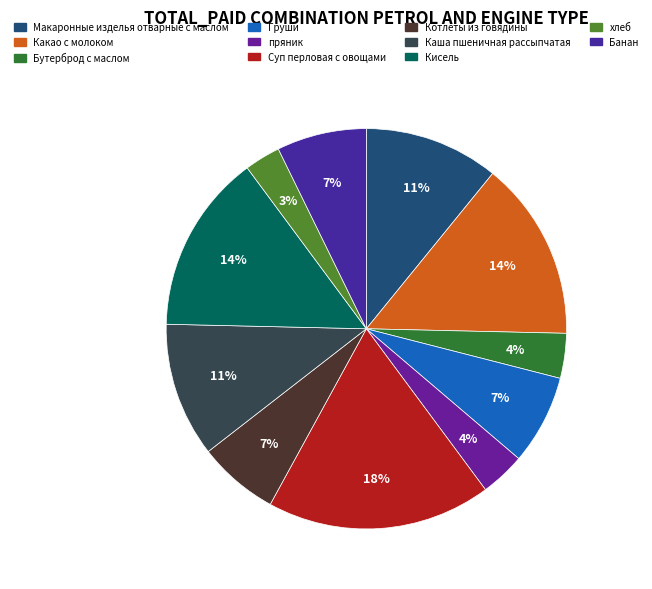

How many slices are in this pie chart?

11